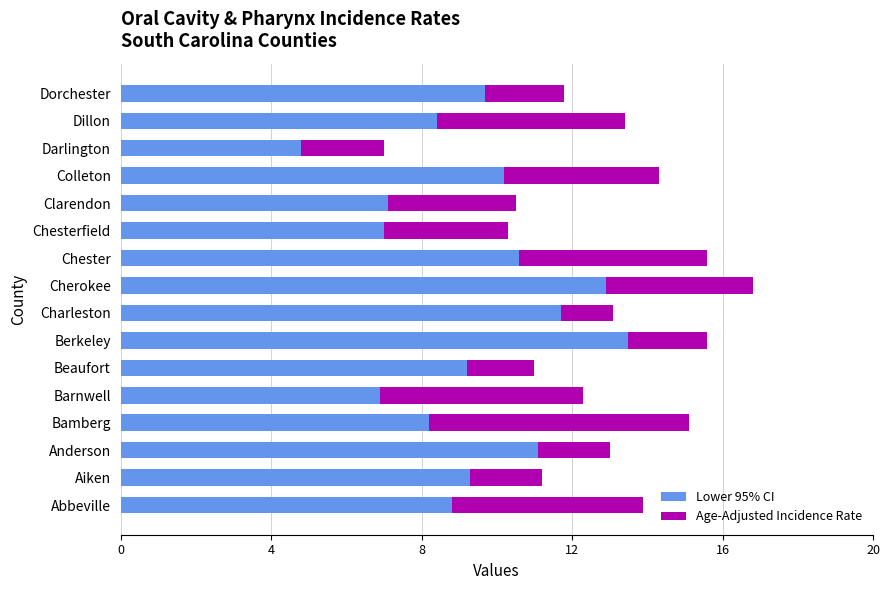

Read the Lower 95% CI value at Darlington.

4.8